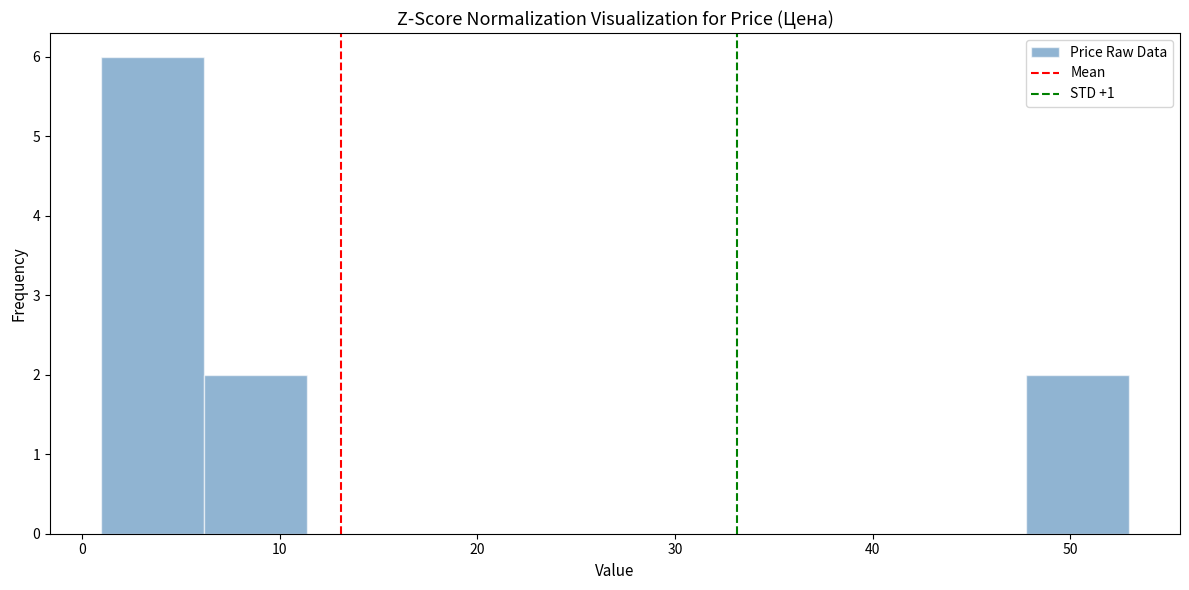

Over which range of the x-axis is the bar tallest?

1 to 6